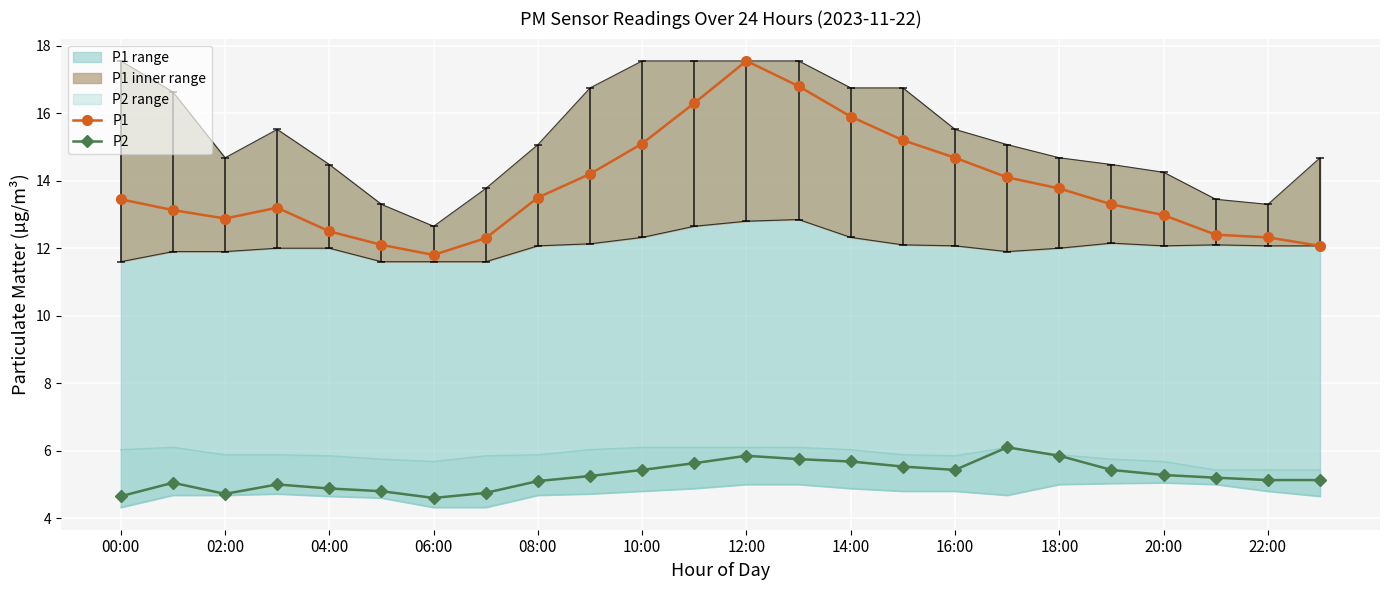

The P1 series shows 22.5 at 15. True or false?

False